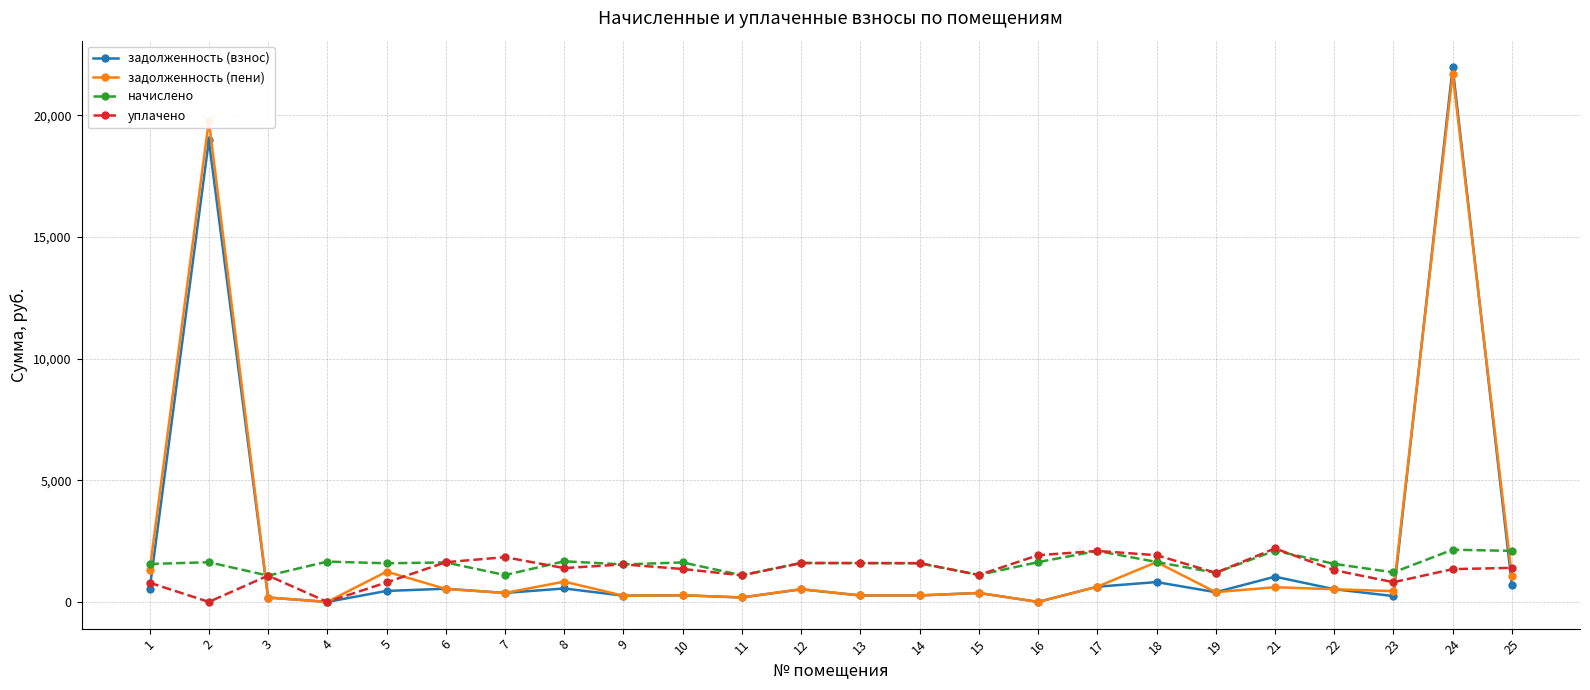

Between which two adjacent categories do начислено and задолженность (взнос) first intersect?

1 and 2